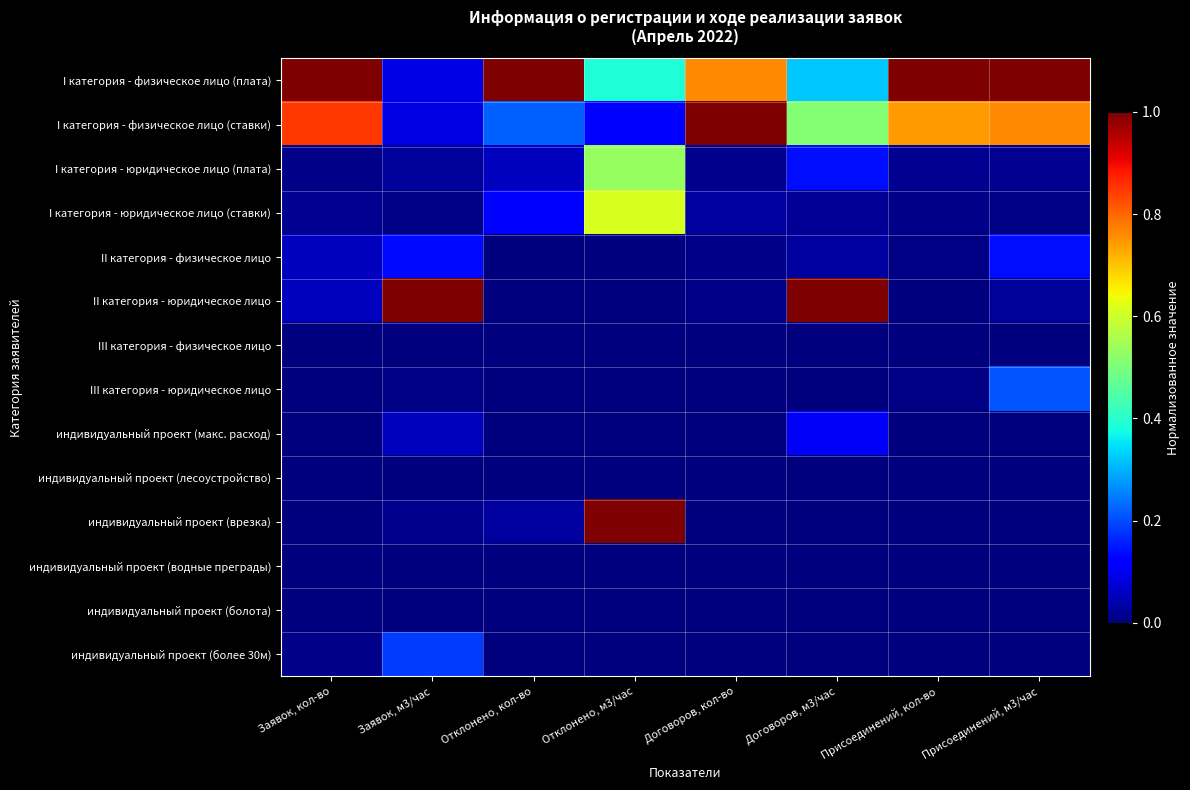

At which category is the sum across all series the highest?

Отклонено, м3/час